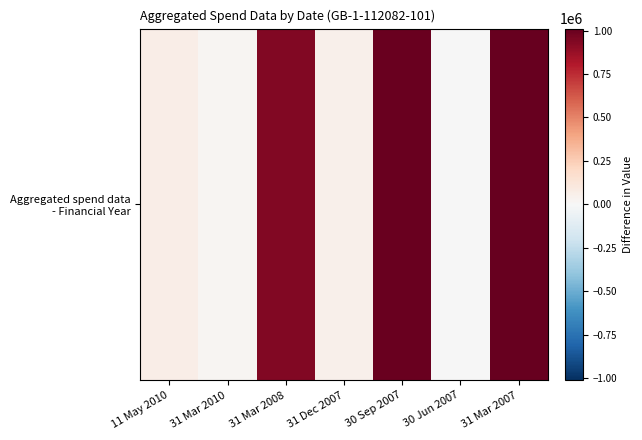

What is the sum of all values?

3084271